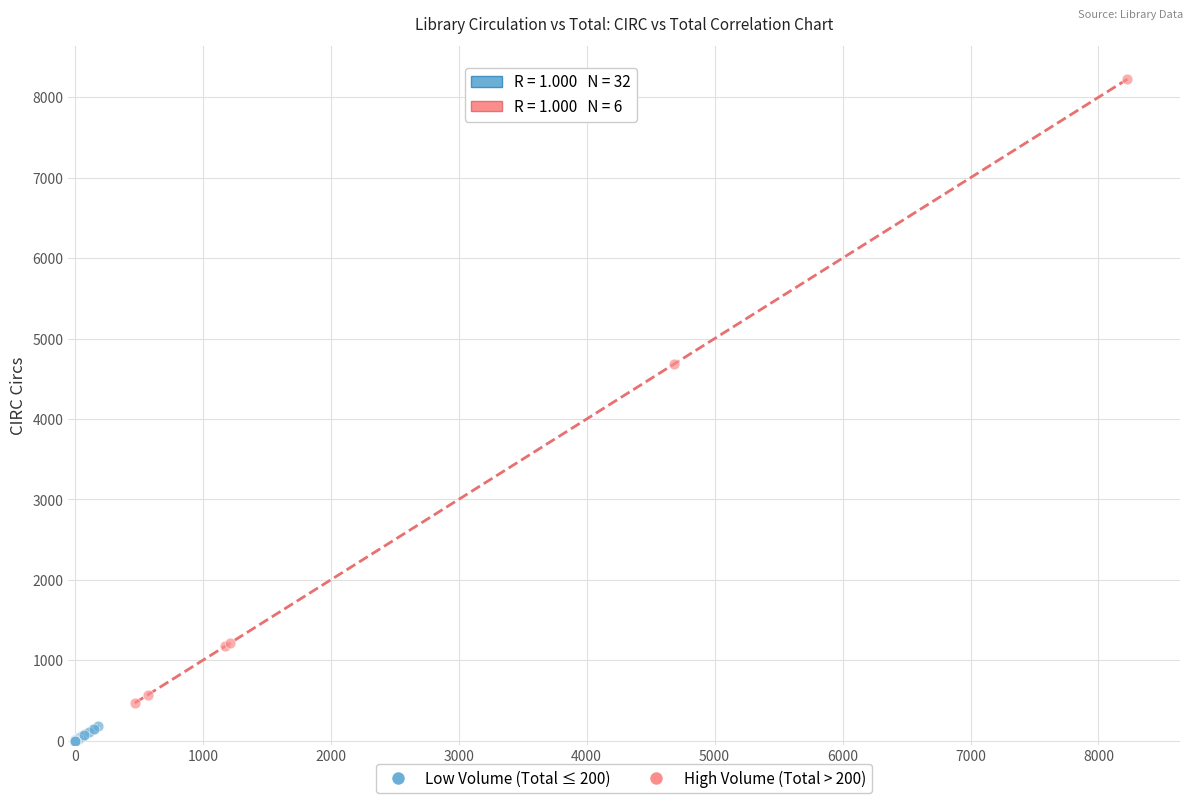

Which series reaches the minimum Y coordinate?

Low Volume (Total ≤ 200)